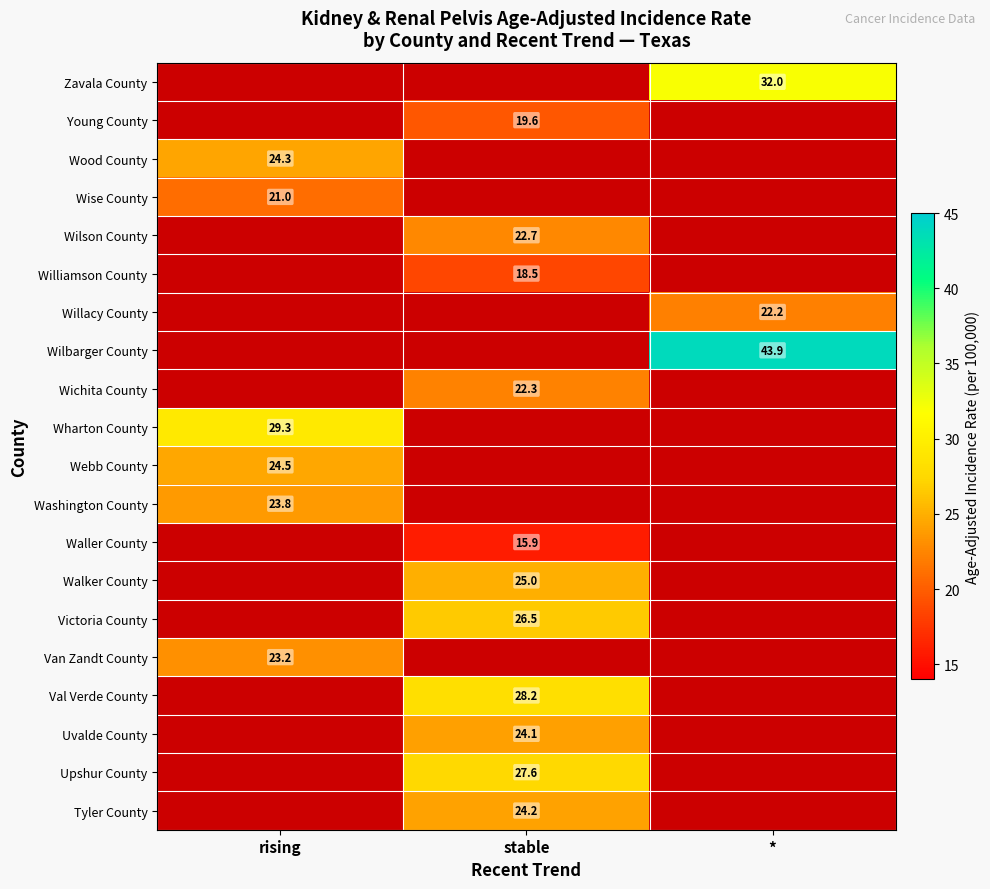

True or false: Wilbarger County has a value of 61.5 at *.

False